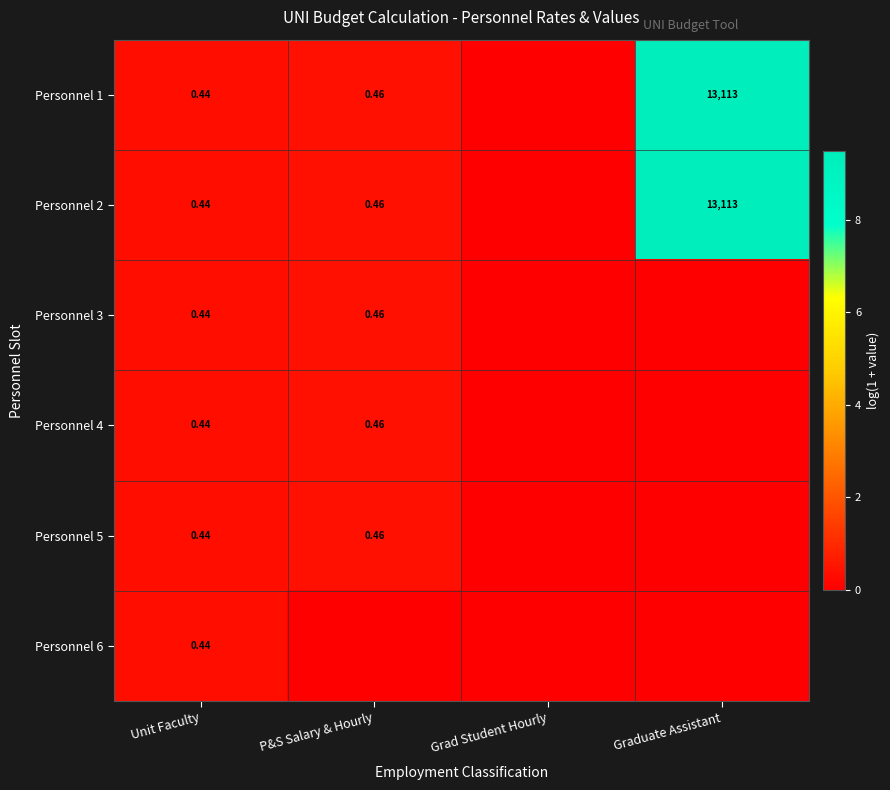

List the labels in order of Personnel 6 value, smallest first.

P&S Salary & Hourly, Grad Student Hourly, Graduate Assistant, Unit Faculty